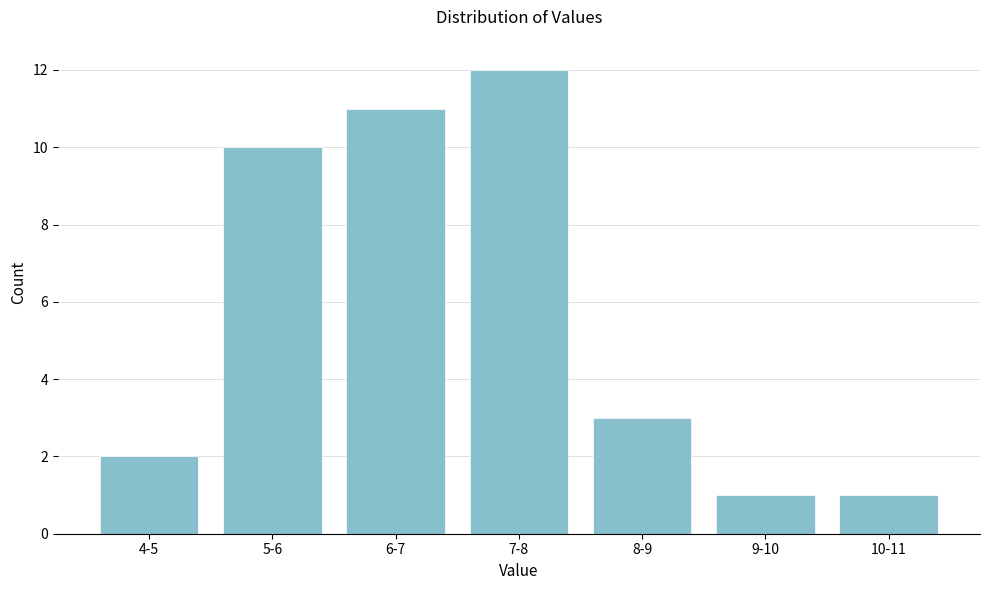

Reading left to right, extract all data points from this chart.

4-5=2	5-6=10	6-7=11	7-8=12	8-9=3	9-10=1	10-11=1